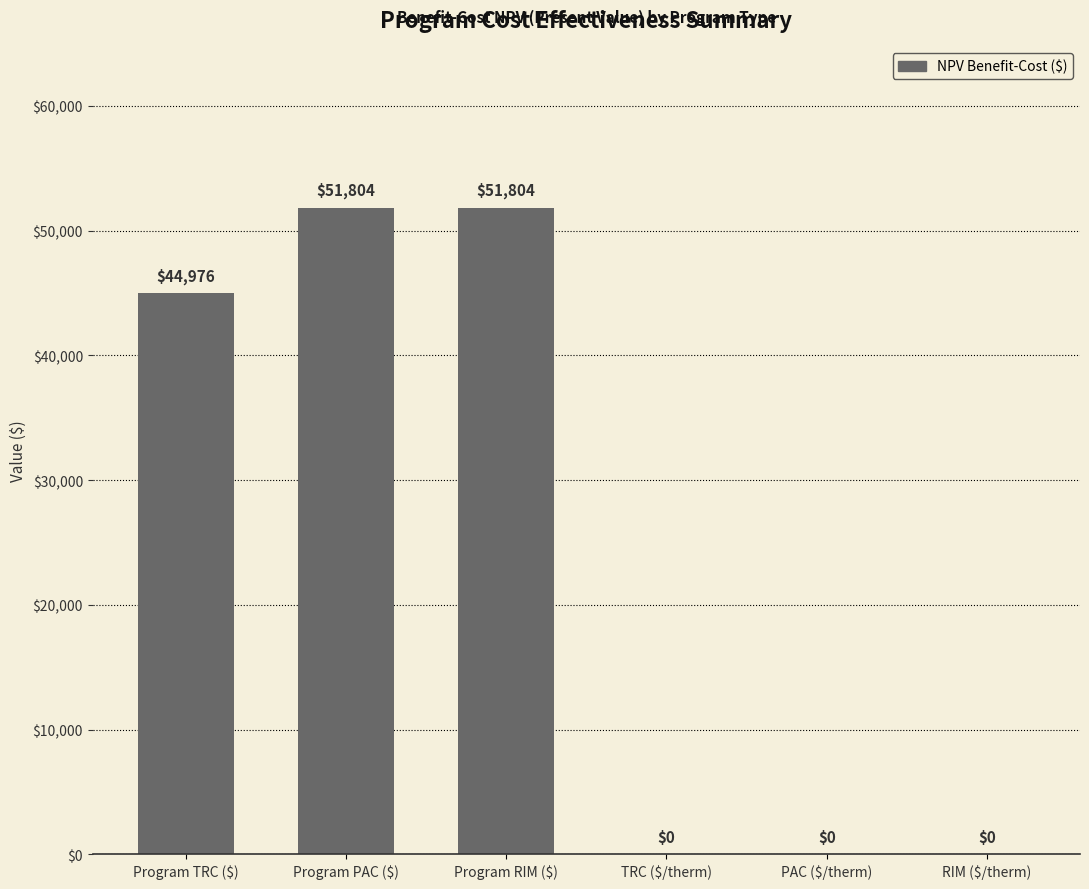

Are the bars horizontal?

No